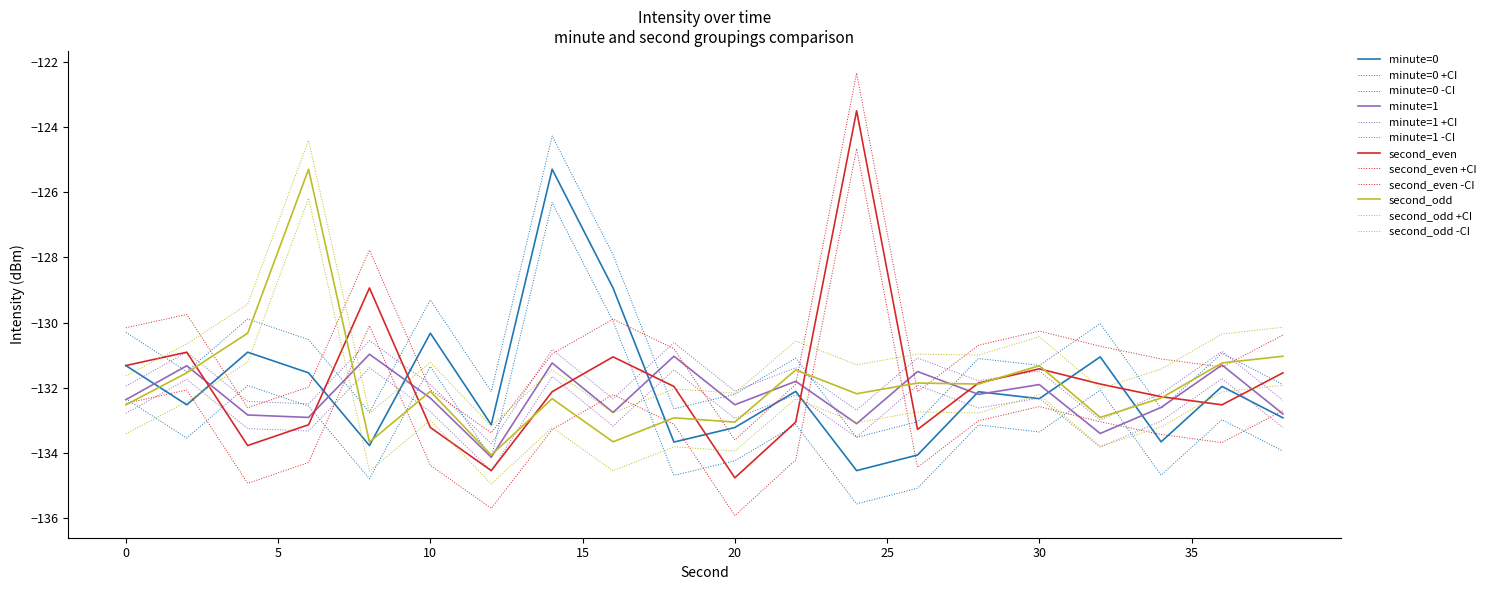

How many lines are shown in the chart?

12